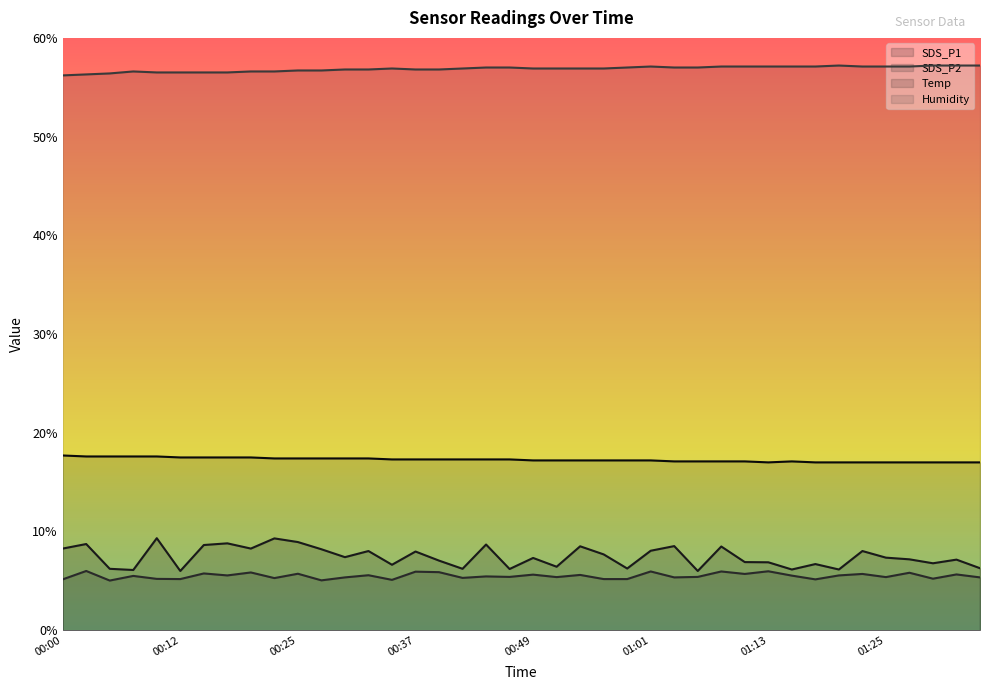

Between 00:27 and 01:25, which series saw the biggest shift?

SDS_P1